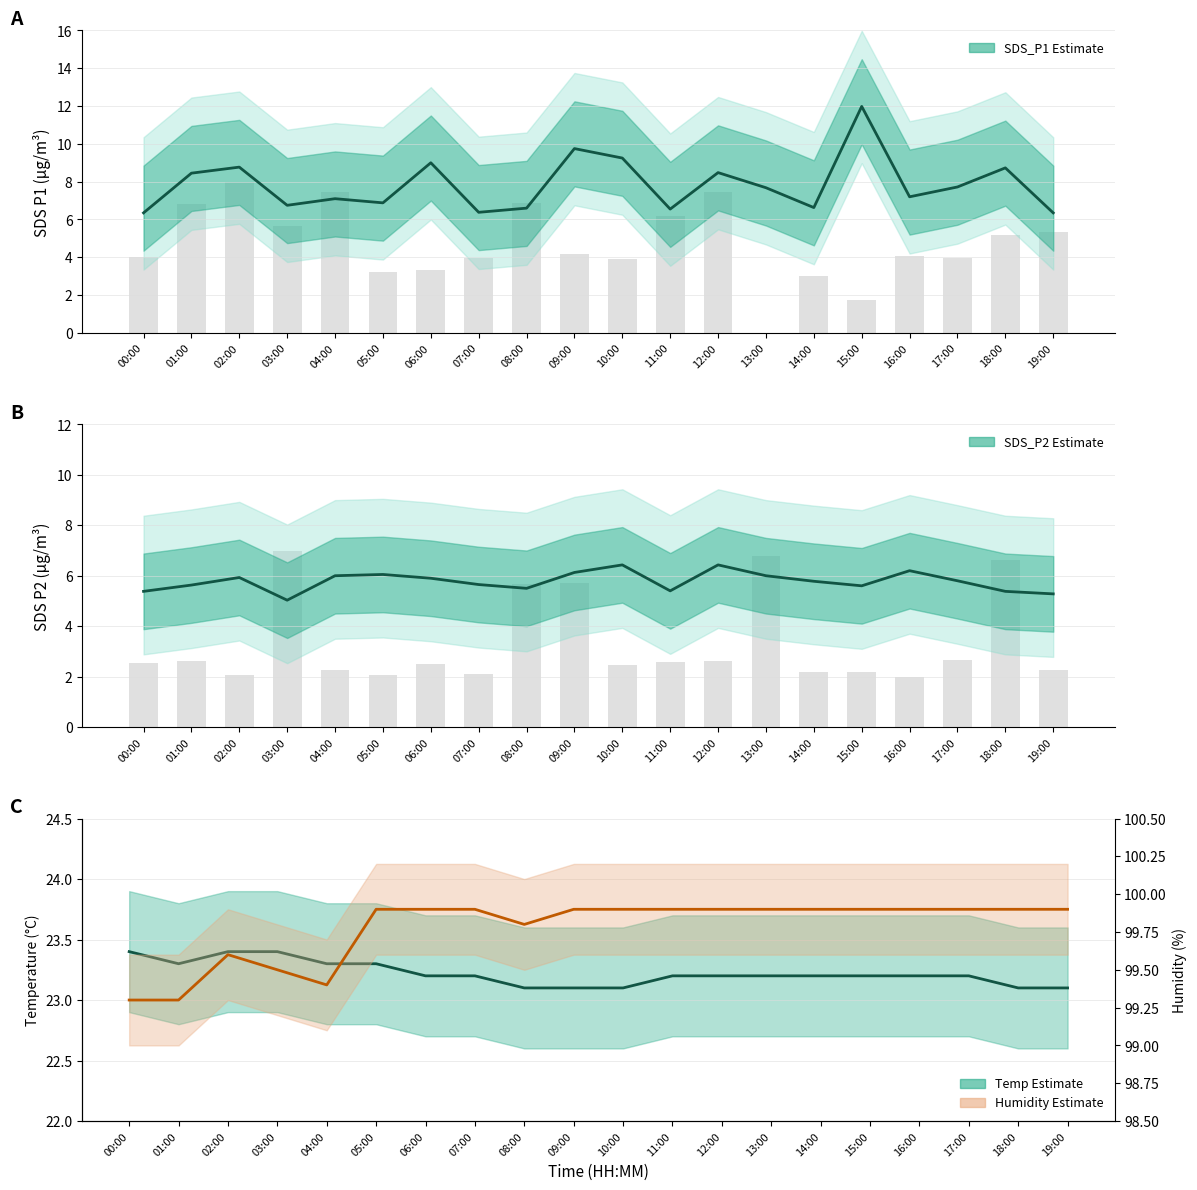

Which has a higher value, 10:00 or 06:00?

10:00